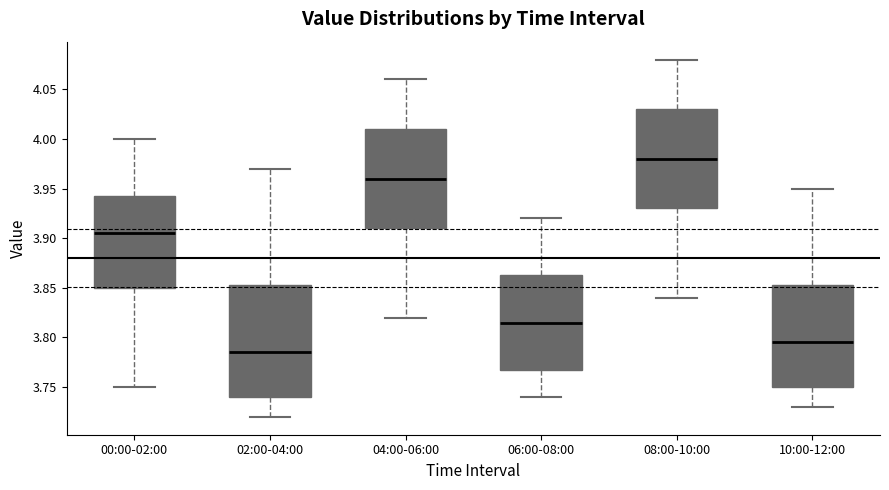

Which box is the tallest, from its lower edge to its upper edge?

02:00-04:00